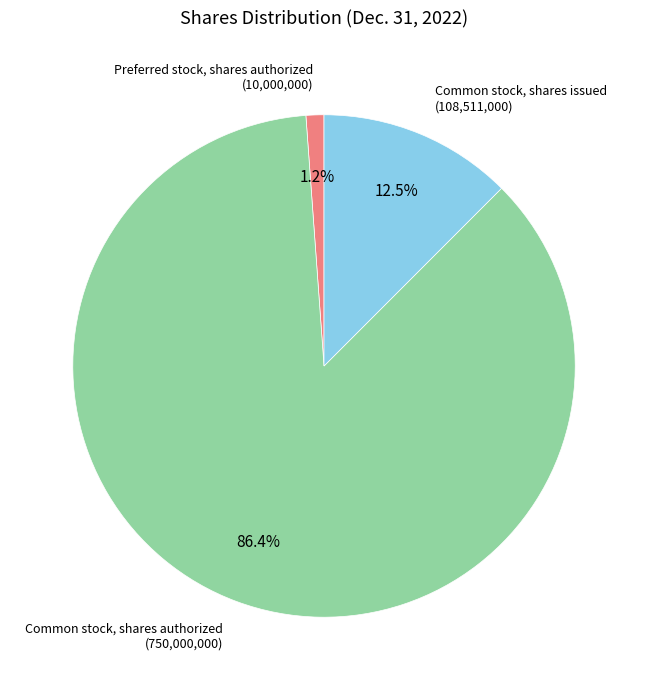

How many segments does this pie chart have?

3